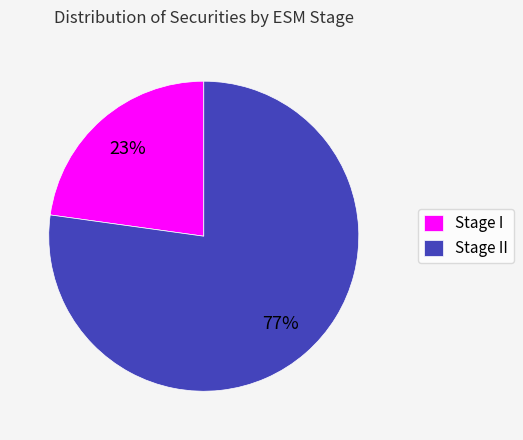

Which category has the smallest portion of the pie?

Stage I